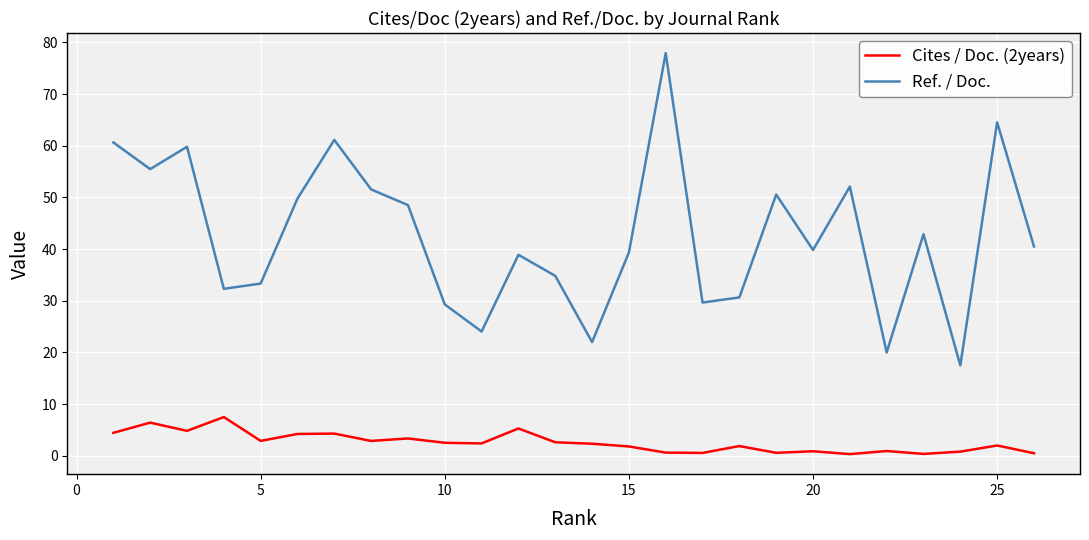

How many interior local valleys does the Ref. / Doc. series have?

8